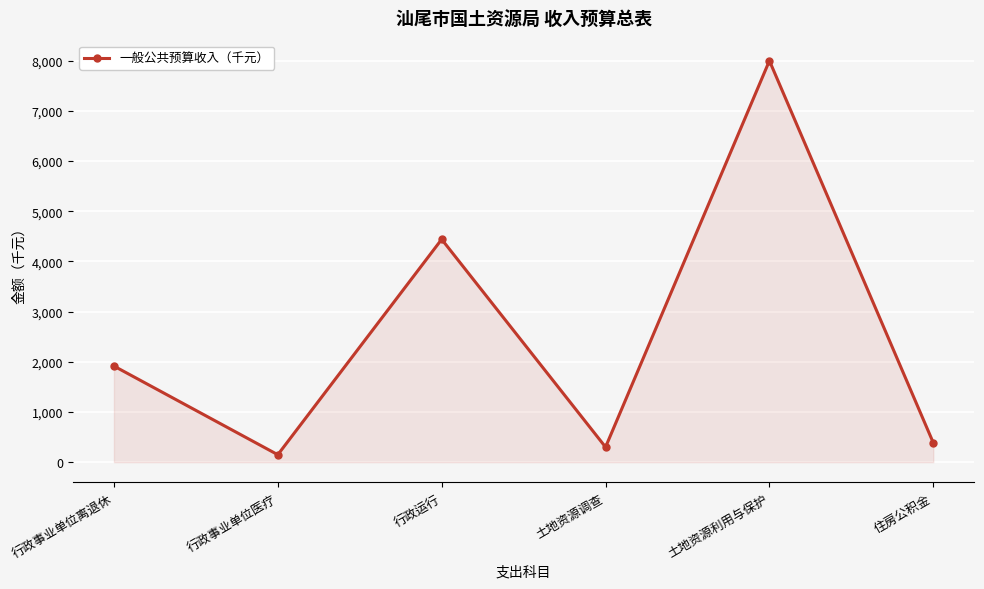

How many distinct data groups are displayed?

1